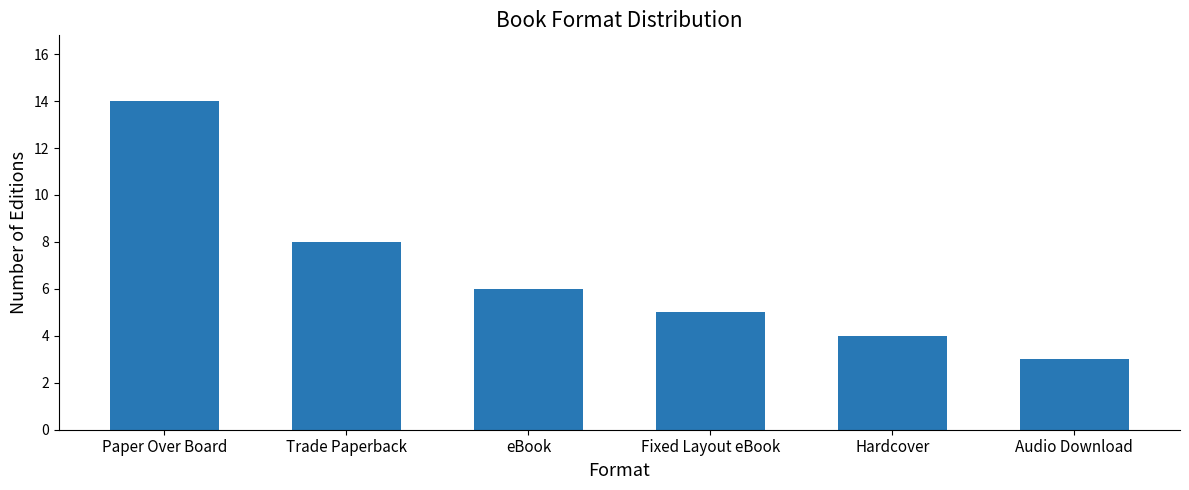

The chart shows a value of 4 at Hardcover. True or false?

True